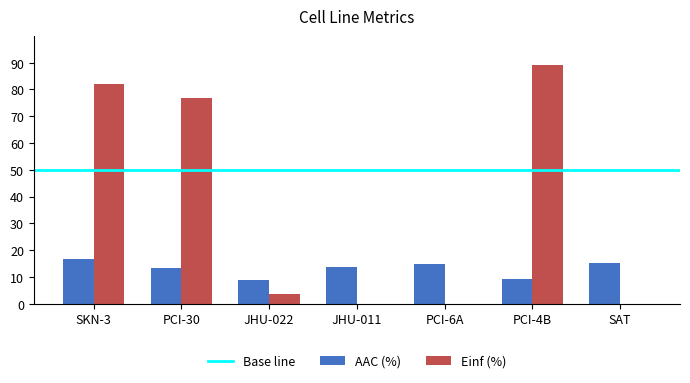

The value of AAC (%) at PCI-6A is 6.8. True or false?

False